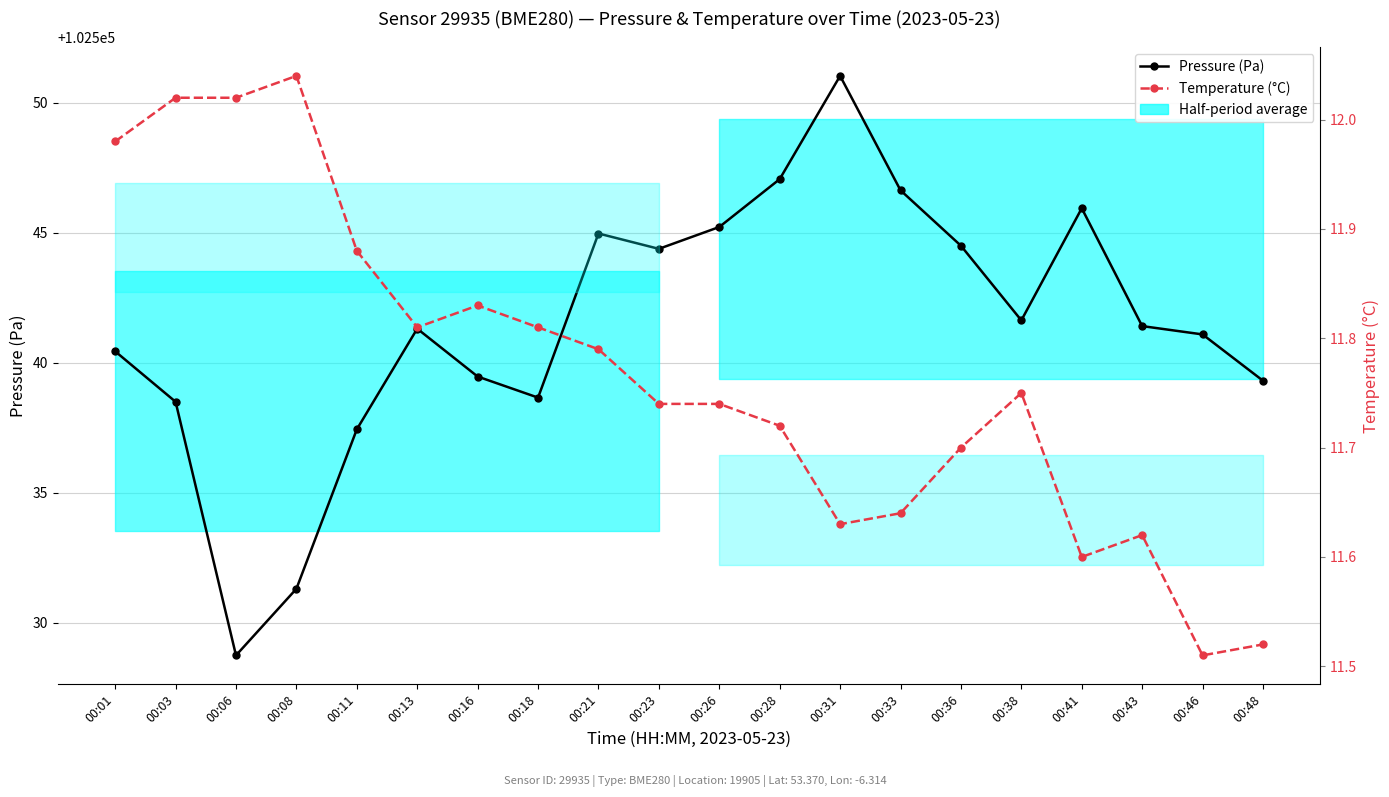

Is the value of Temperature (°C) at 00:46 greater than the value of Pressure (Pa) at 00:26?

No